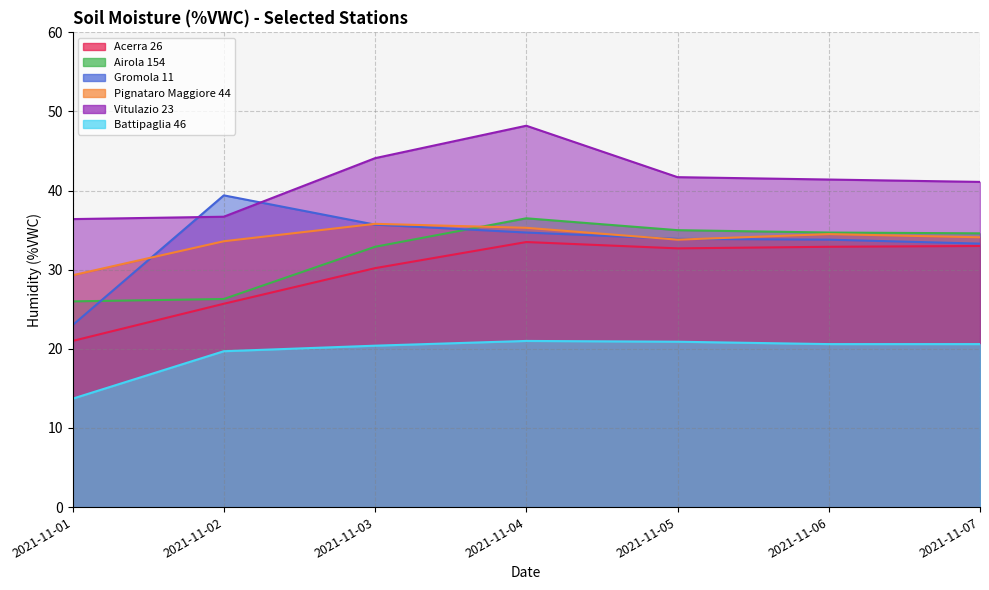

What is the sum of the Vitulazio 23 values at 2021-11-04 and 2021-11-02?

84.9